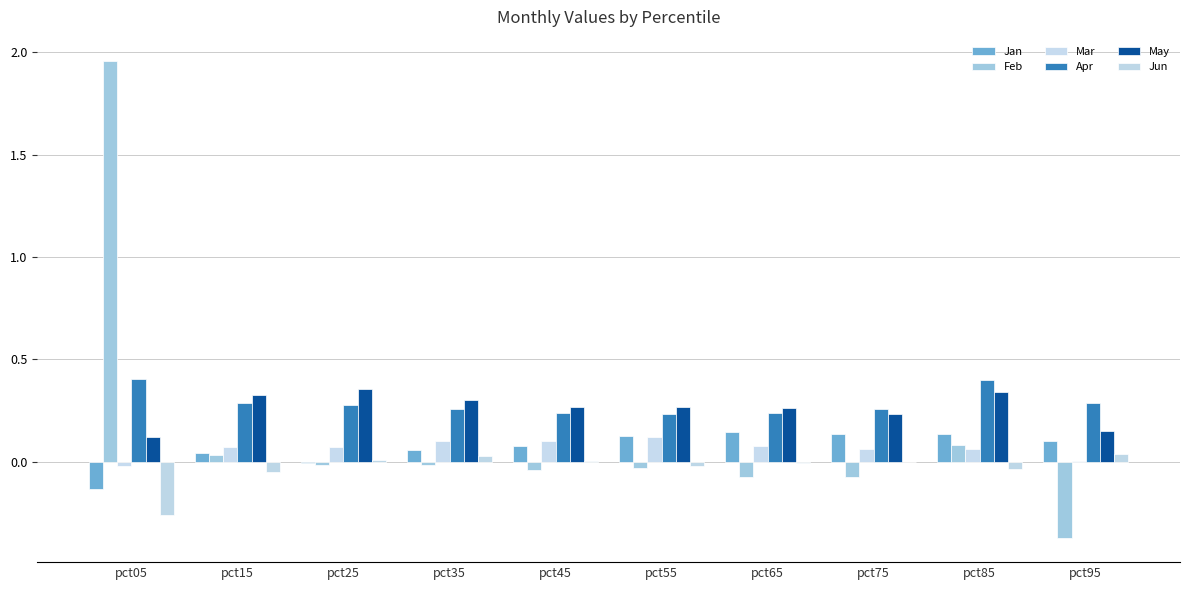

How many values in Feb are above zero?

3